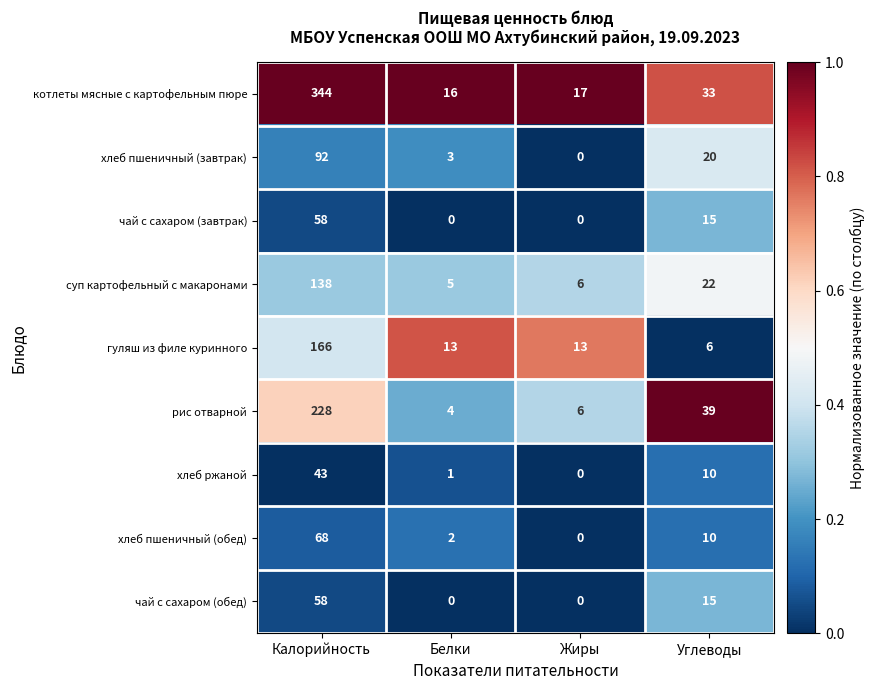

Read the чай с сахаром (завтрак) value at Калорийность, to the nearest 5.

60